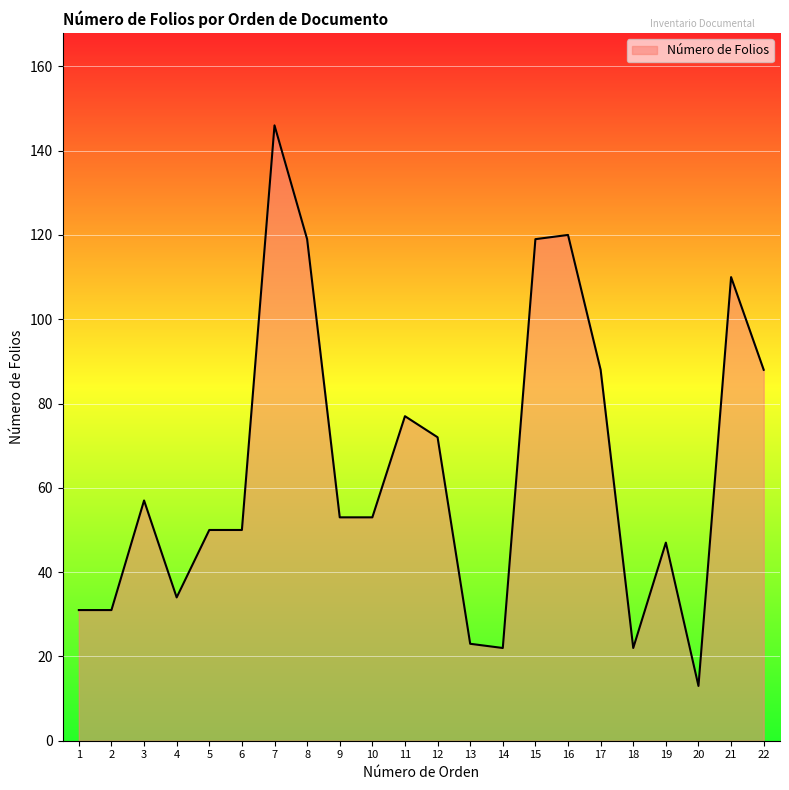

Reading right to left, what are all the values shown in this chart?

22=88	21=110	20=13	19=47	18=22	17=88	16=120	15=119	14=22	13=23	12=72	11=77	10=53	9=53	8=119	7=146	6=50	5=50	4=34	3=57	2=31	1=31